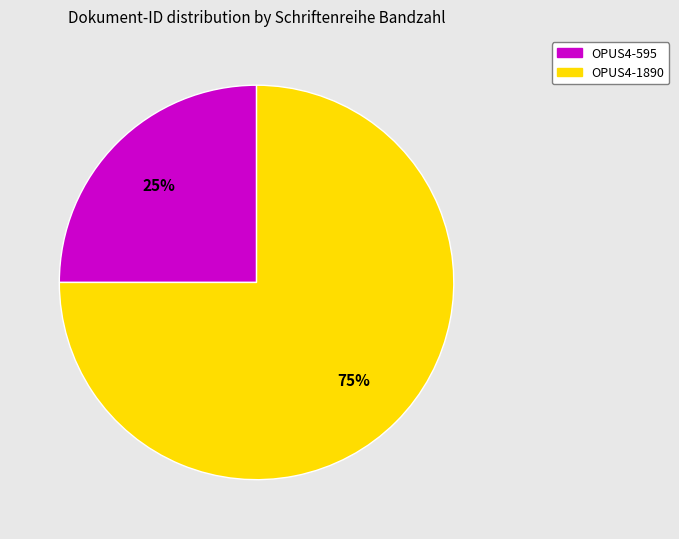

Which category accounts for the majority?

OPUS4-1890